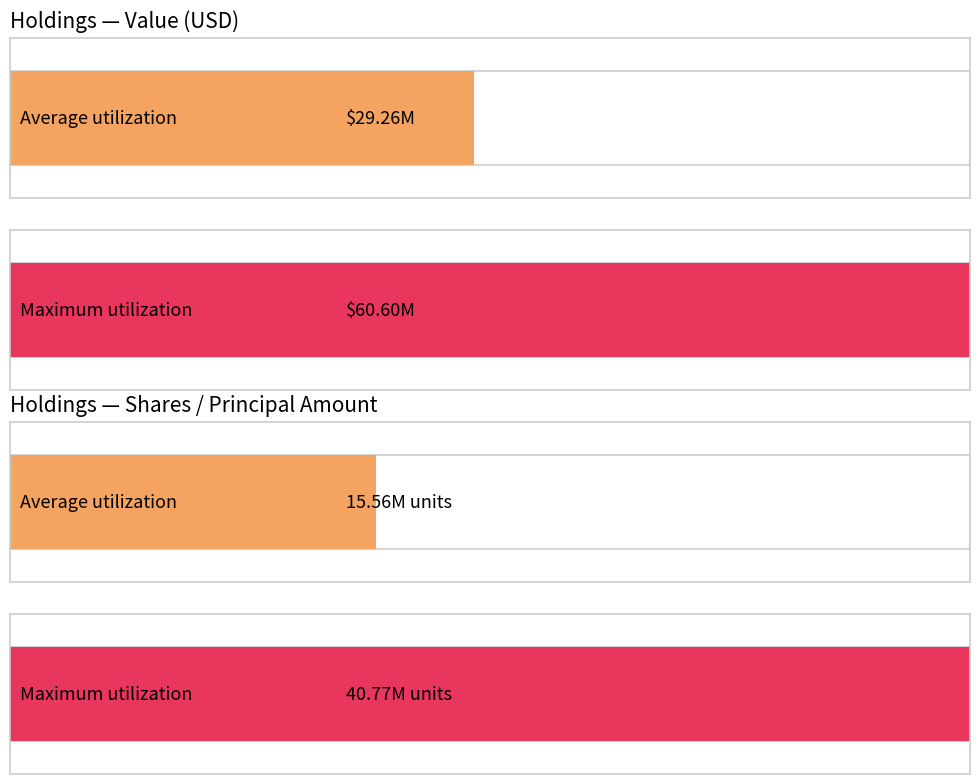

Which series has the largest total across all categories?

Value